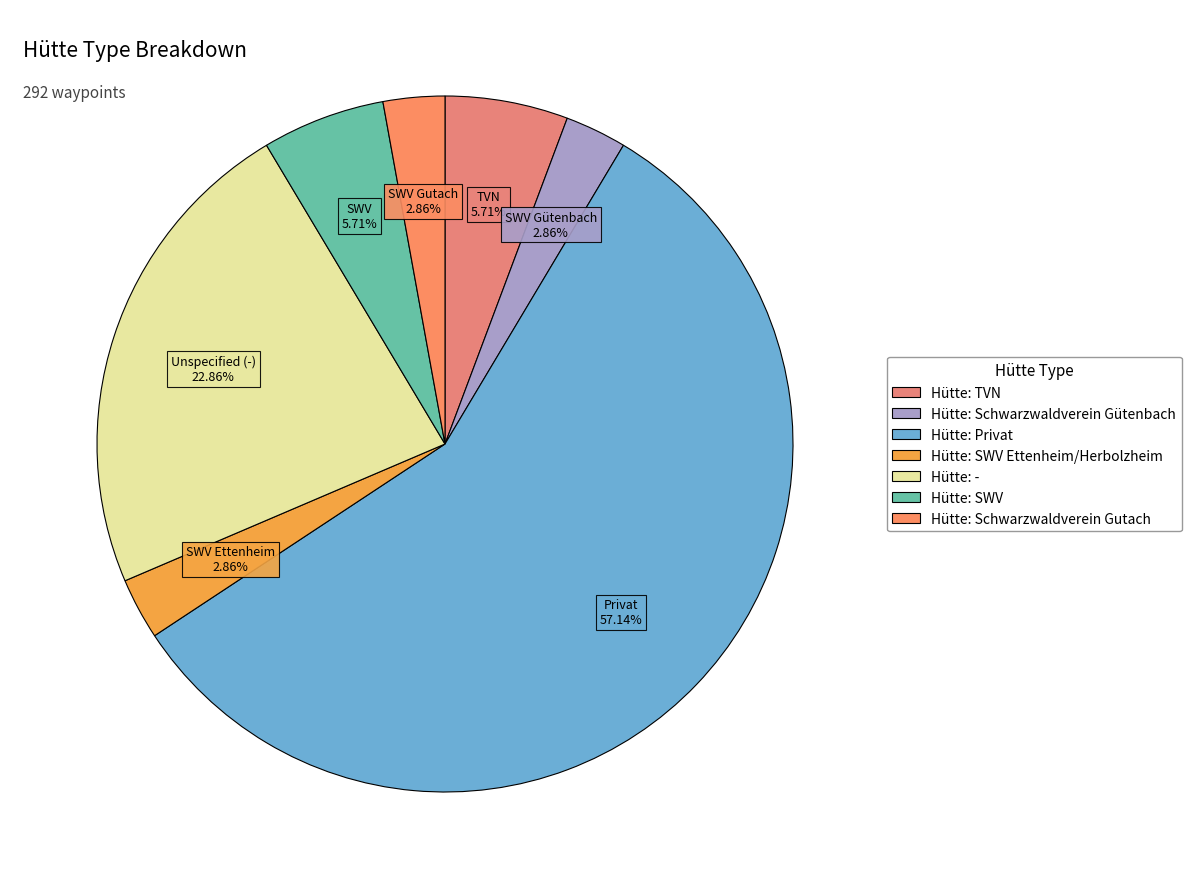

To the nearest percent, what is the average slice percentage?

14%